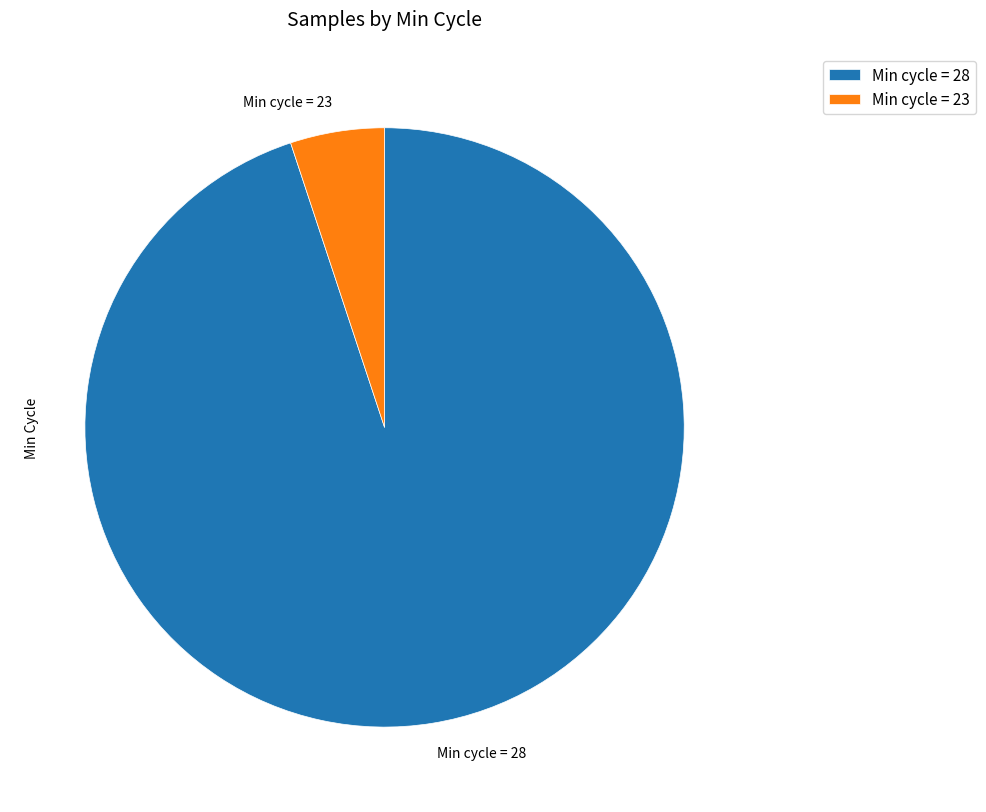

Is Min cycle = 23 the majority of the pie?

No